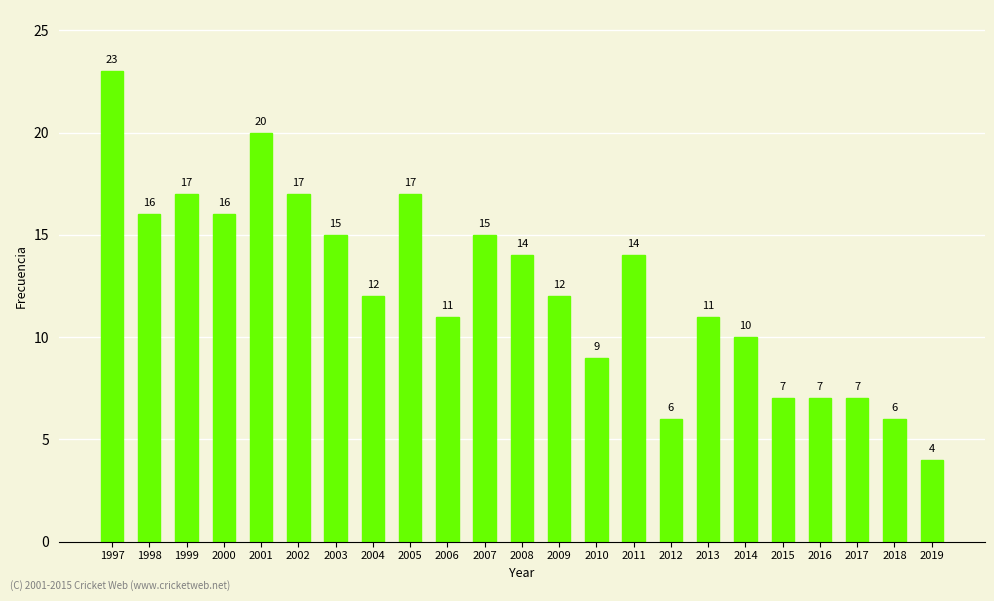

At which label does the data first exceed 12?

1997